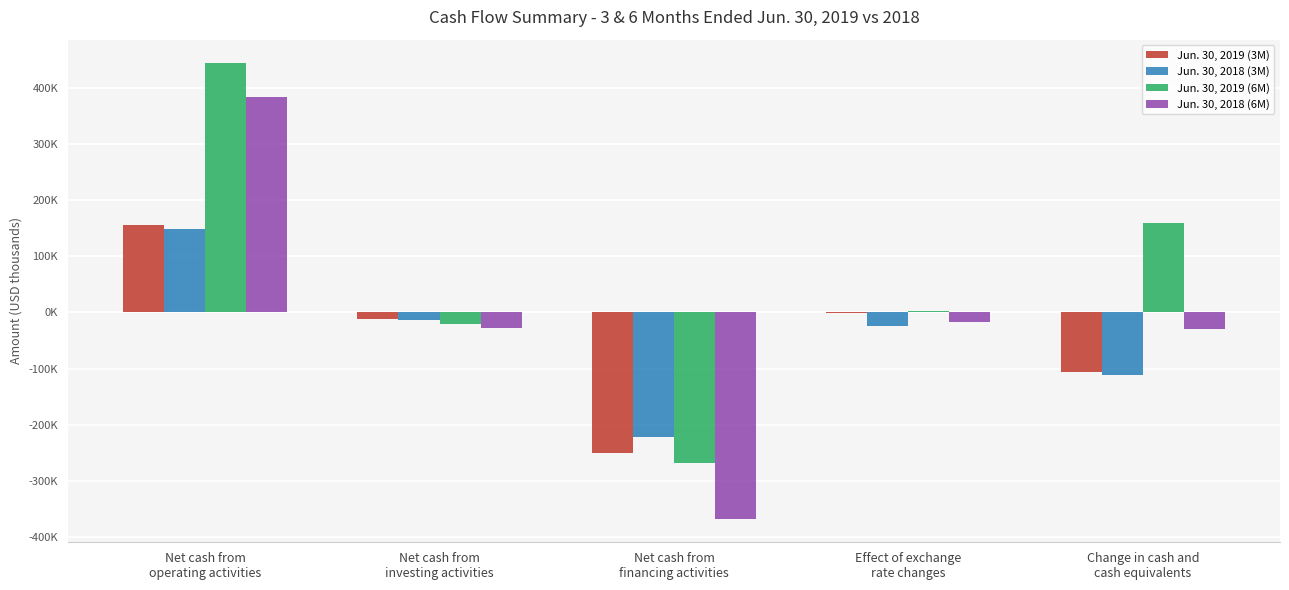

At which category is the sum across all series the highest?

Net cash from
operating activities